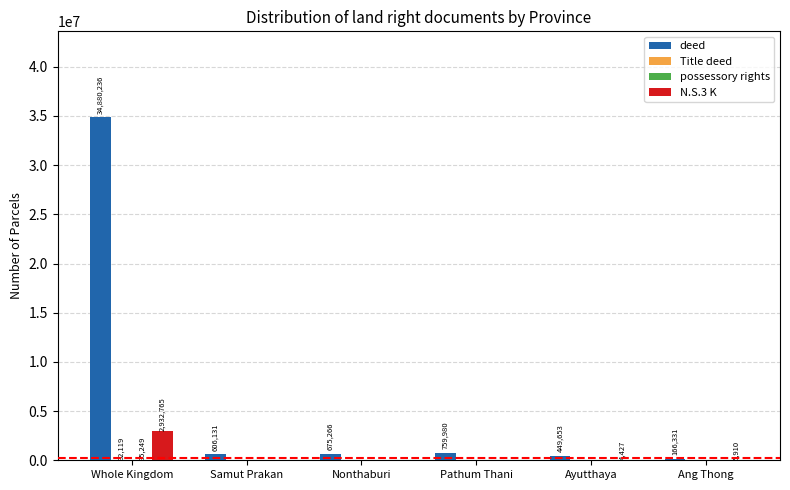

Between Whole Kingdom and Ayutthaya, which series saw the biggest shift?

deed